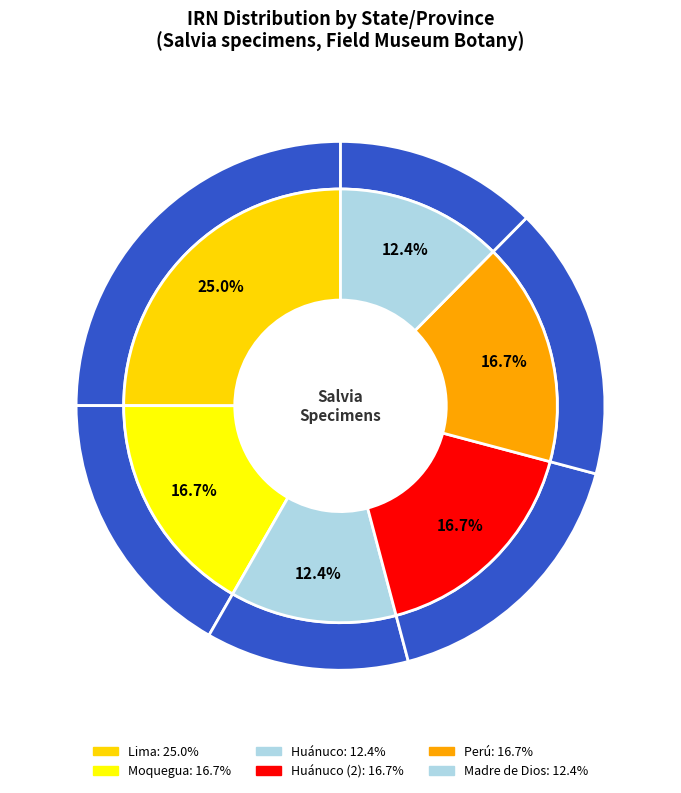

Is there a majority slice in this chart?

No